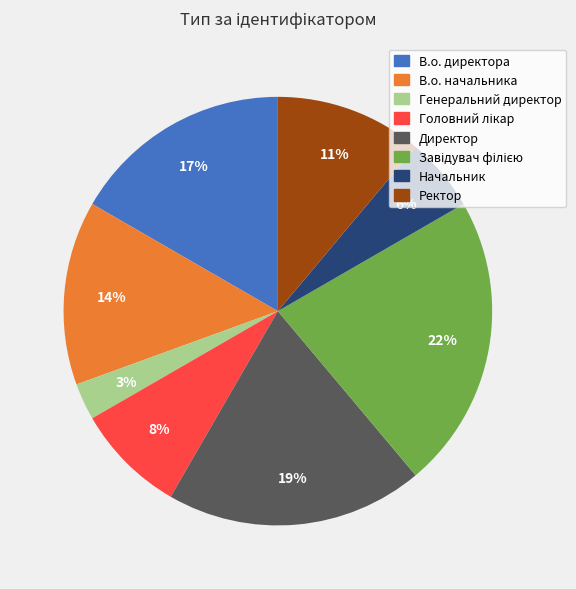

What percentage is the Ректор slice, to the nearest percent?

11%